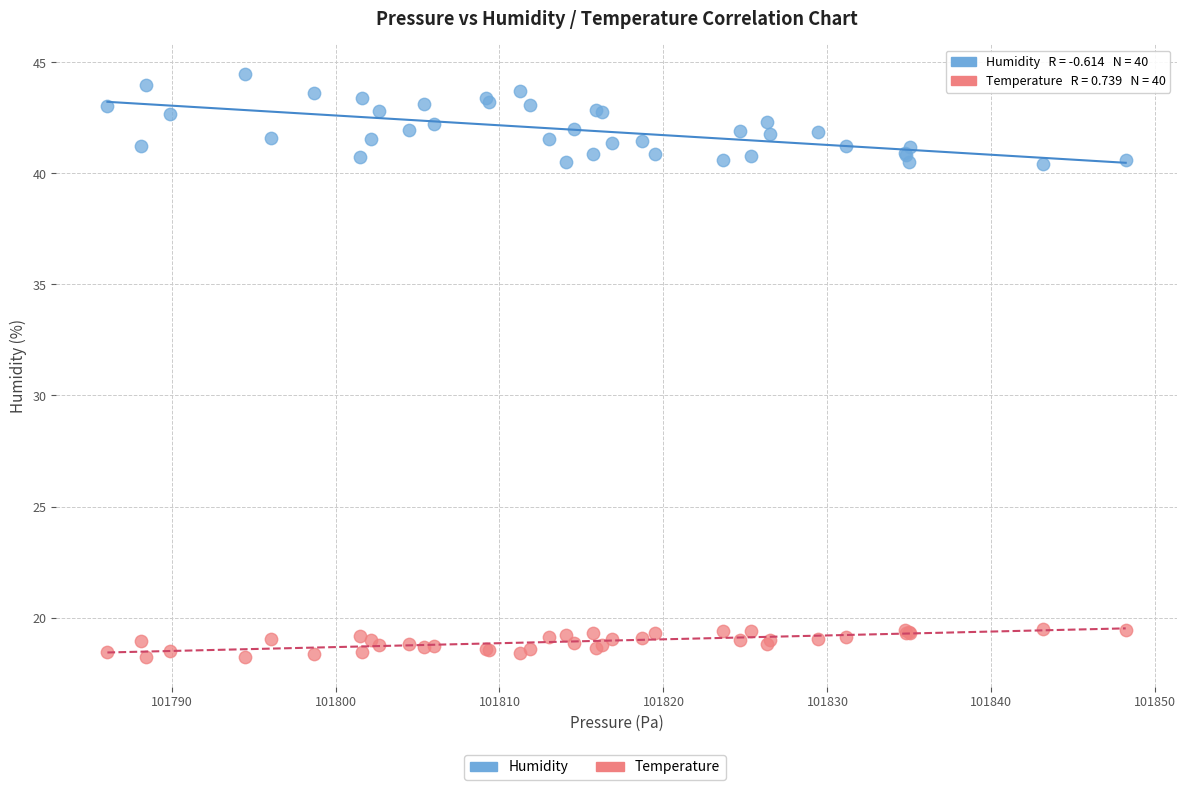

Which series has the largest Y range (max minus min)?

Humidity